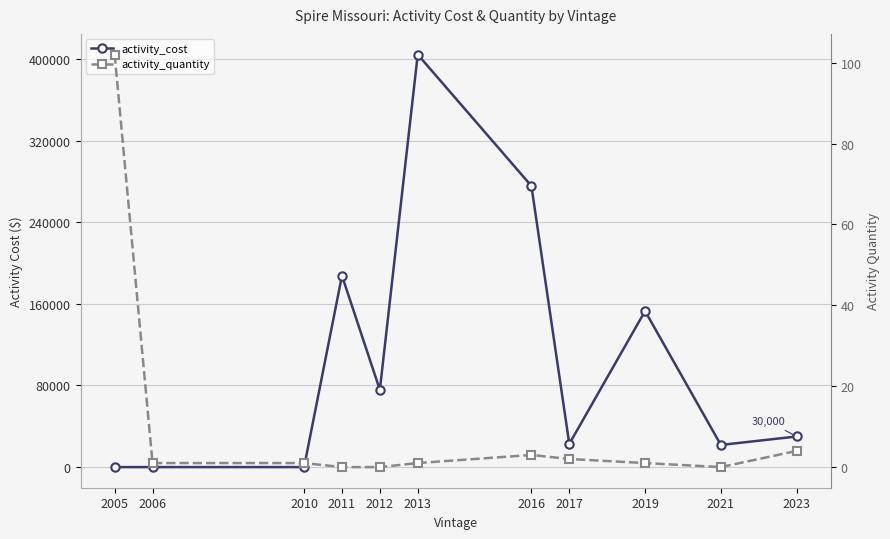

What is the value of the activity_cost point at the 11th from the left?

30000.0